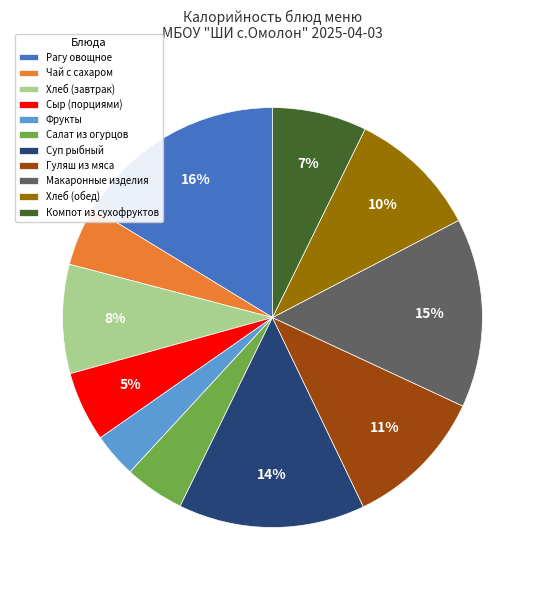

Which slice is the smallest?

Фрукты